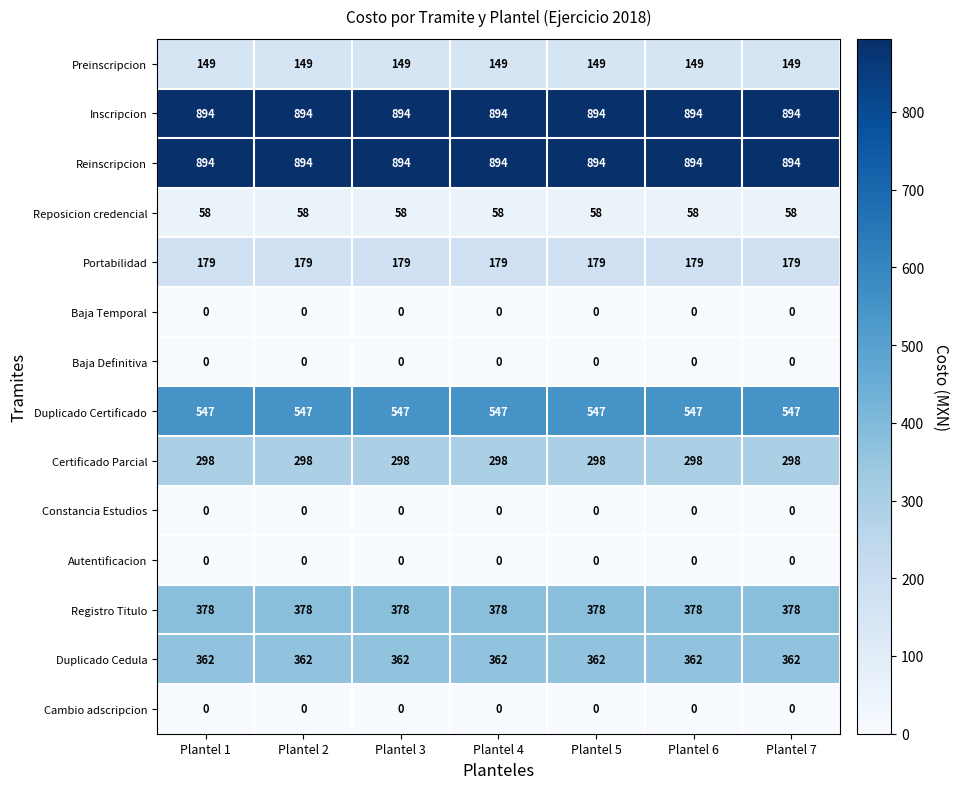

What is the approximate value of Duplicado Certificado at Plantel 2?

547